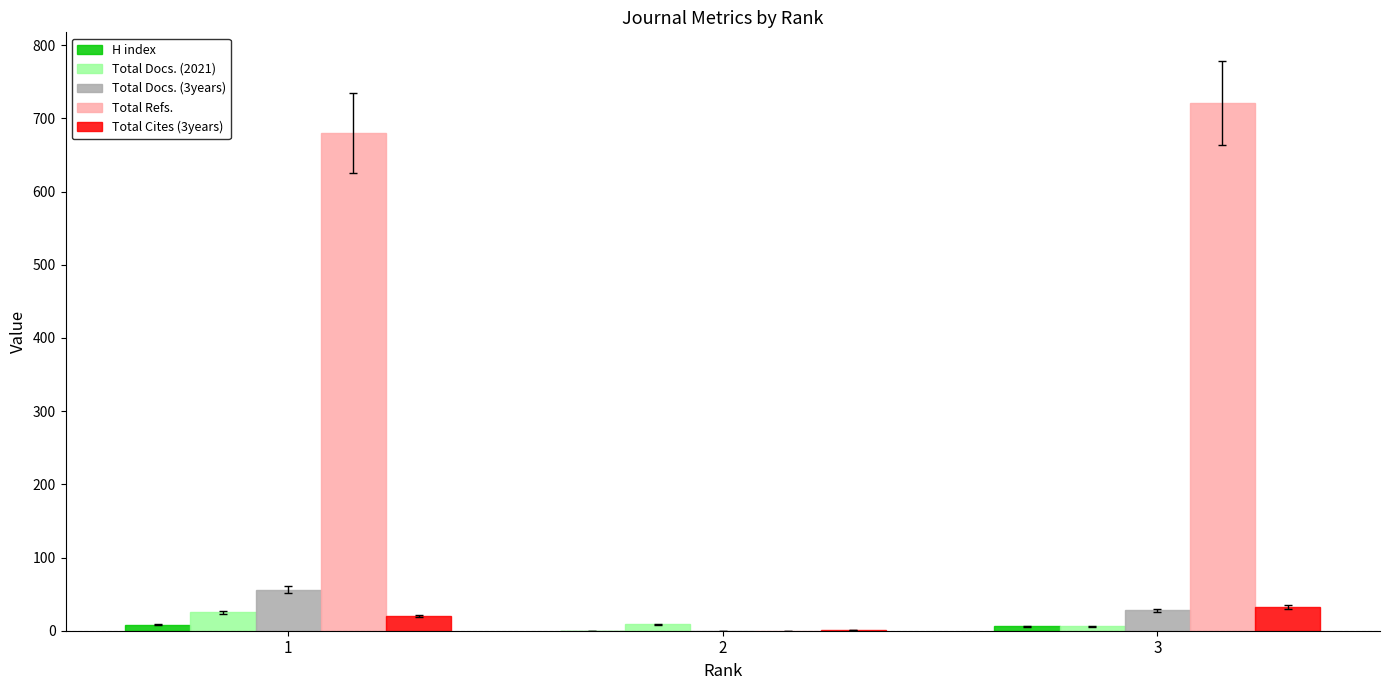

What is the maximum value shown in the chart?

721